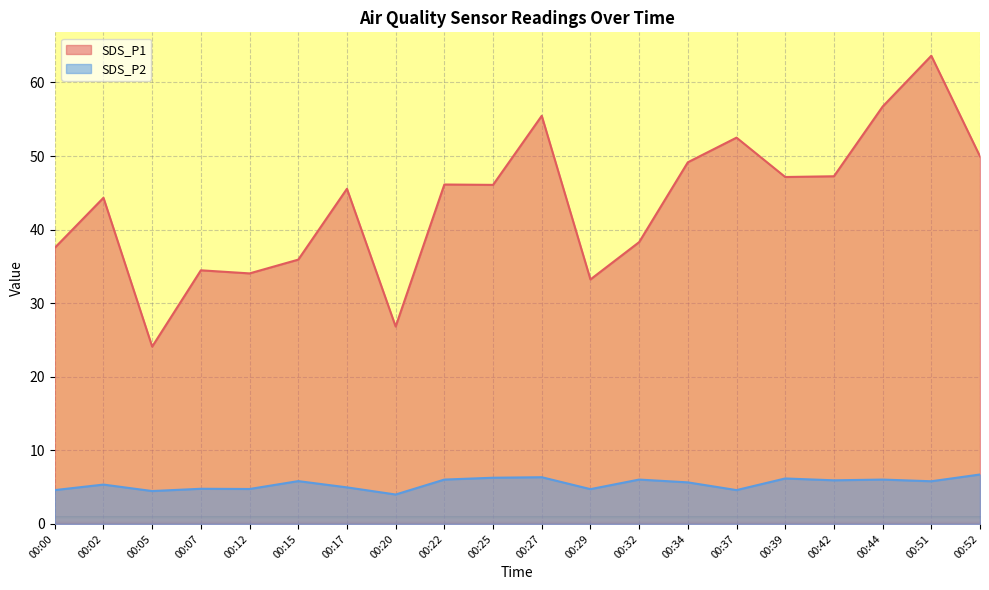

How many data points in SDS_P2 are above 5?

12